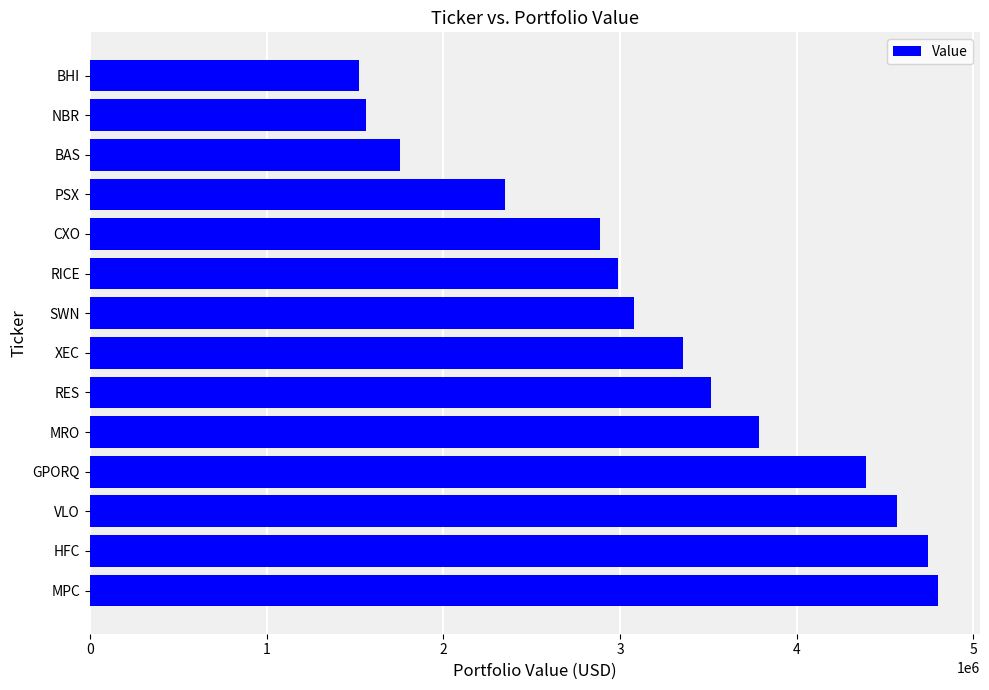

Reading bottom to top, what are all the values shown in this chart?

MPC=4797000	HFC=4742000	VLO=4568000	GPORQ=4390000	MRO=3787000	RES=3514000	XEC=3358000	SWN=3079000	RICE=2988000	CXO=2887000	PSX=2347000	BAS=1753000	NBR=1561000	BHI=1524000